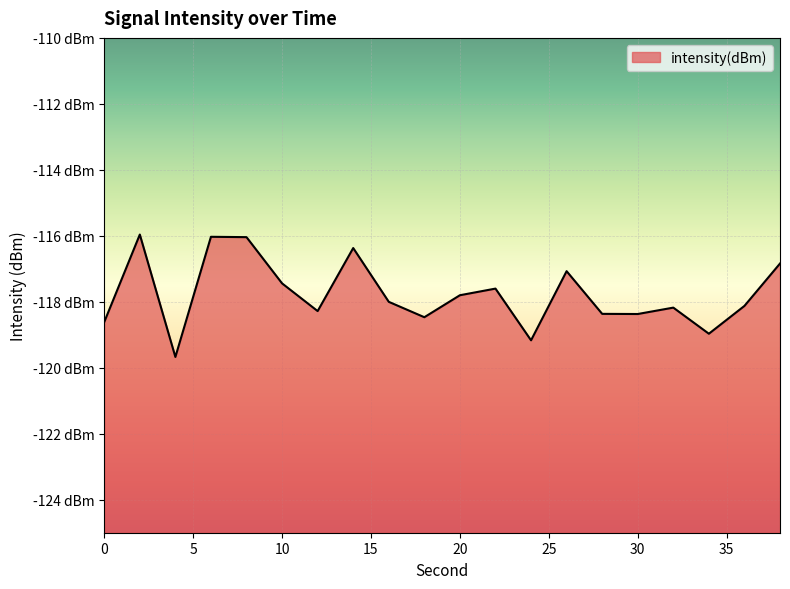

What is the value of the 19th point from the left?

-118.1